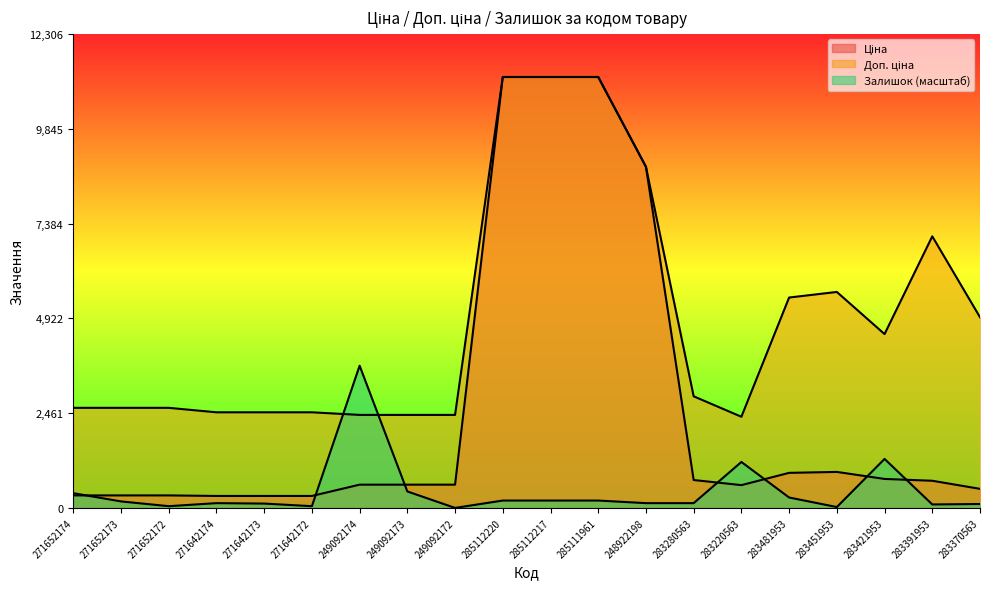

In Доп. ціна, how many points are higher than both neighbors (excluding endpoints)?

2